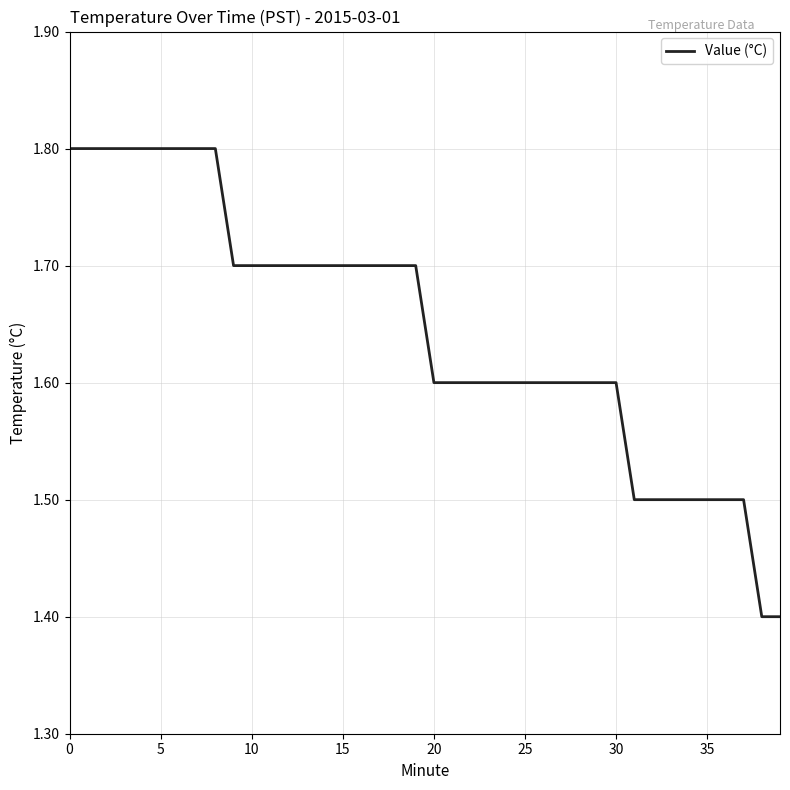

What is the difference between the maximum and second lowest values?

0.4